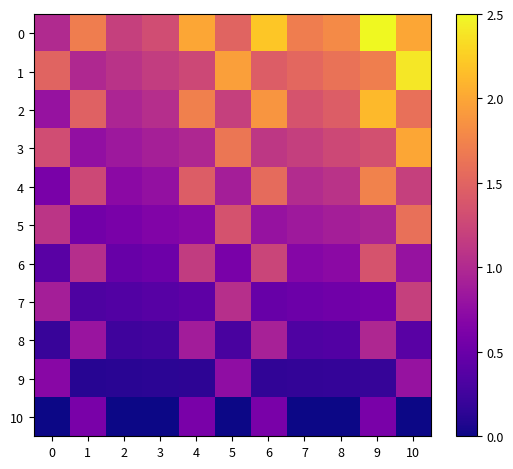

Reading left to right, list all the values displayed in this chart.

0: 0=1.0	1=1.7	2=1.2	3=1.3	4=2.0	5=1.5	6=2.2	7=1.7	8=1.8	9=2.5	10=2.0
1: 0=1.5	1=1.0	2=1.1	3=1.2	4=1.3	5=2.0	6=1.4	7=1.5	8=1.6	9=1.7	10=2.4
2: 0=0.8	1=1.5	2=1.0	3=1.0	4=1.7	5=1.2	6=1.9	7=1.4	8=1.4	9=2.1	10=1.6
3: 0=1.3	1=0.8	2=0.8	3=0.9	4=1.0	5=1.6	6=1.1	7=1.2	8=1.3	9=1.3	10=2.0
4: 0=0.6	1=1.3	2=0.7	3=0.8	4=1.4	5=0.9	6=1.6	7=1.0	8=1.1	9=1.7	10=1.2
5: 0=1.1	1=0.6	2=0.6	3=0.7	4=0.7	5=1.4	6=0.8	7=0.9	8=0.9	9=0.9	10=1.6
6: 0=0.4	1=1.0	2=0.5	3=0.5	4=1.2	5=0.6	6=1.2	7=0.7	8=0.7	9=1.4	10=0.8
7: 0=0.9	1=0.3	2=0.4	3=0.4	4=0.4	5=1.0	6=0.5	7=0.5	8=0.5	9=0.6	10=1.2
8: 0=0.2	1=0.8	2=0.2	3=0.3	4=0.9	5=0.3	6=0.9	7=0.3	8=0.4	9=1.0	10=0.4
9: 0=0.7	1=0.1	2=0.1	3=0.1	4=0.1	5=0.8	6=0.2	7=0.2	8=0.2	9=0.2	10=0.8
10: 0=0.0	1=0.6	2=0.0	3=0.0	4=0.6	5=0.0	6=0.6	7=0.0	8=0.0	9=0.6	10=0.0